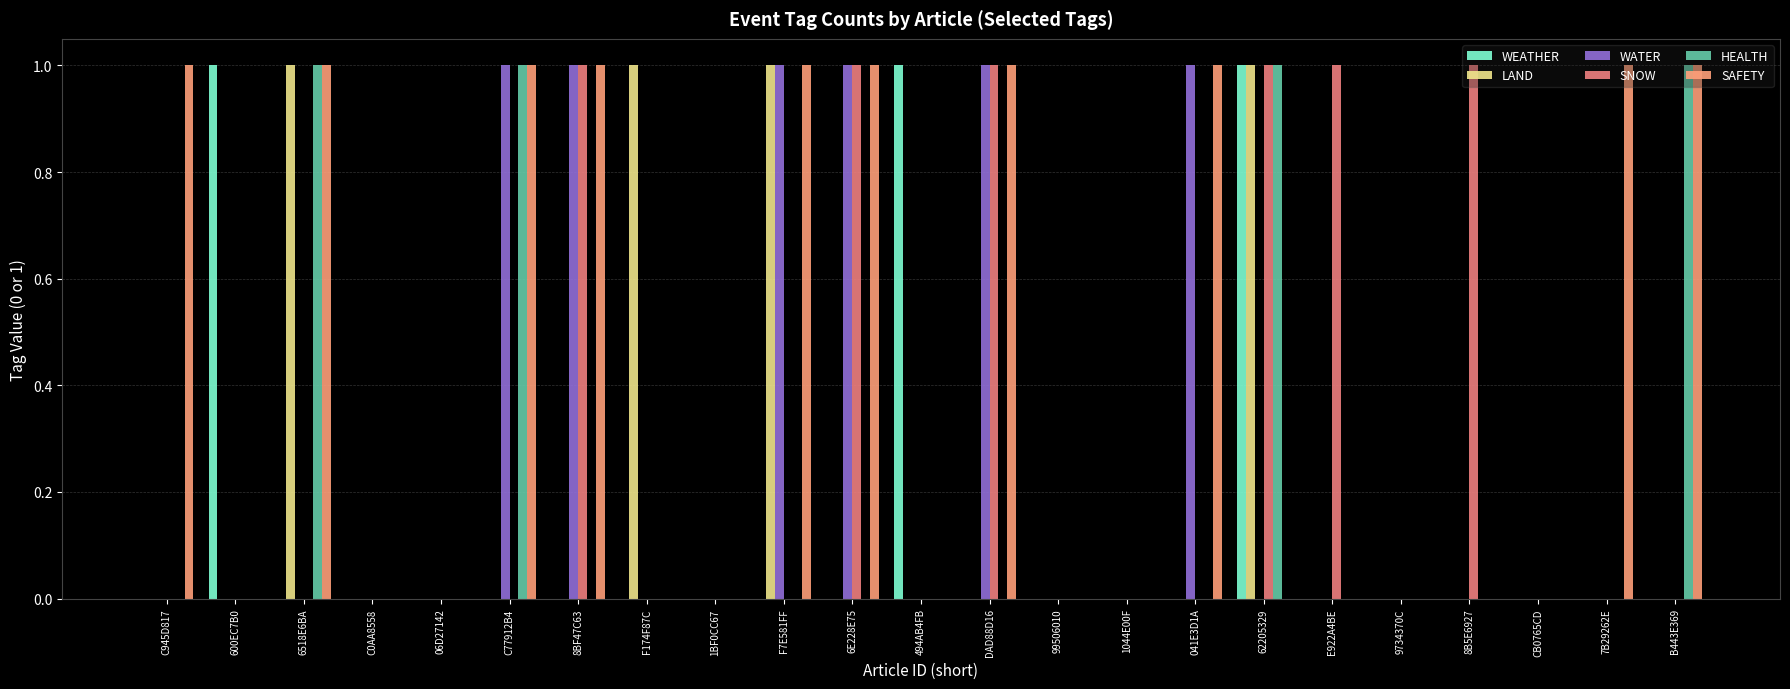

How many groups of bars are there?

23